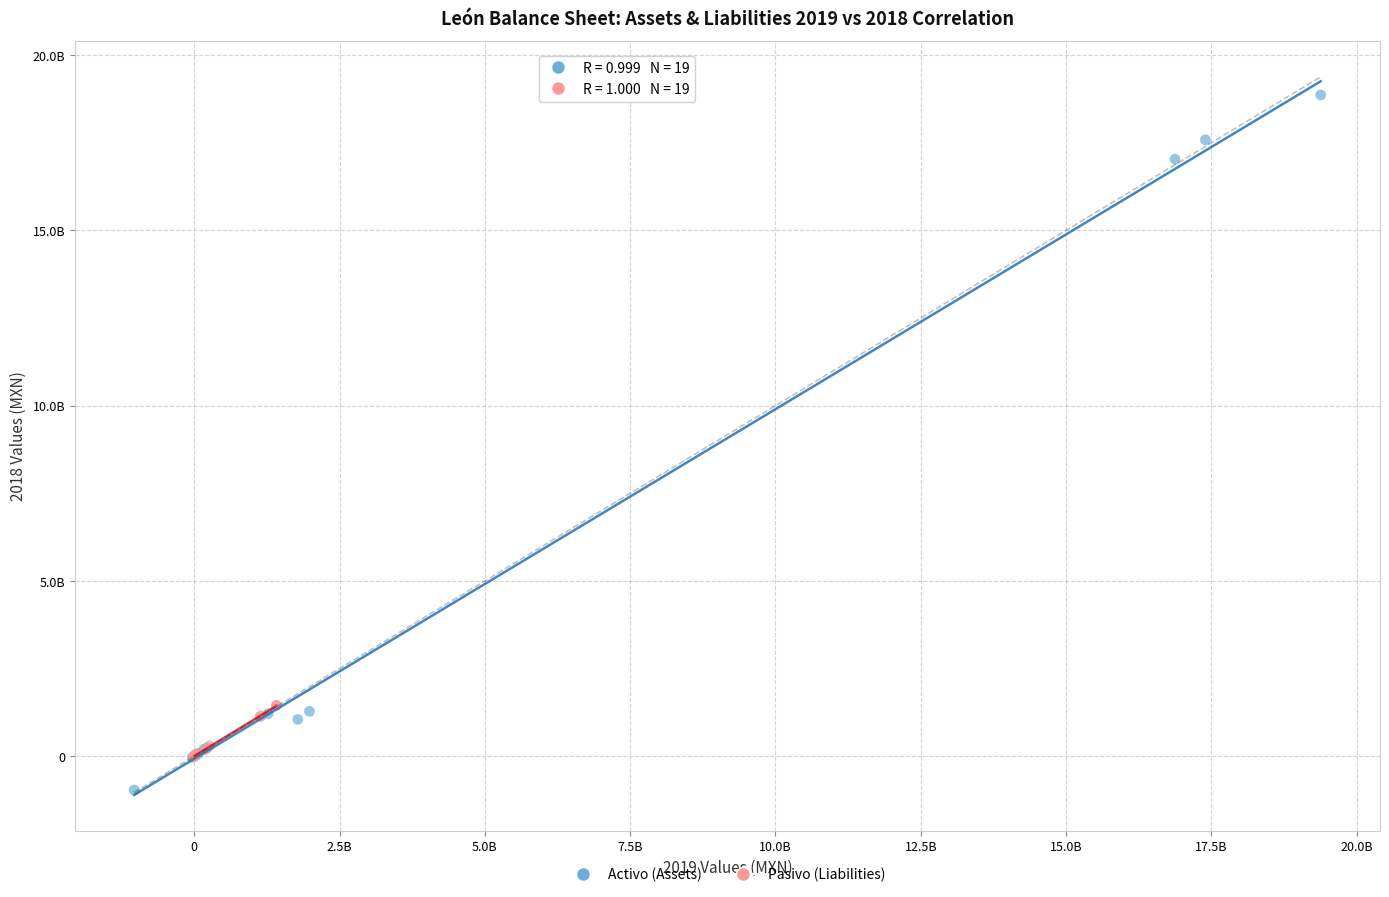

Which series has the widest spread of Y values?

Activo (Assets)